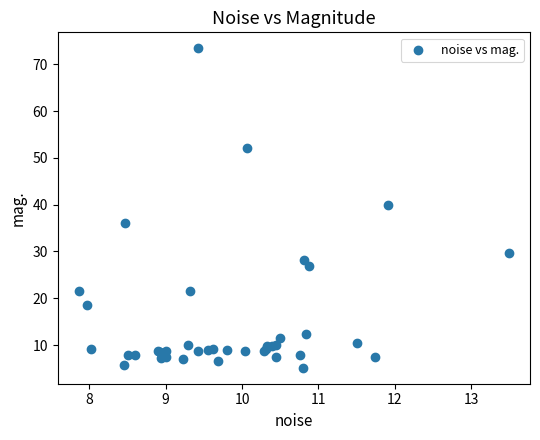

What Y value in the scatter plot is closest to 39?

39.8